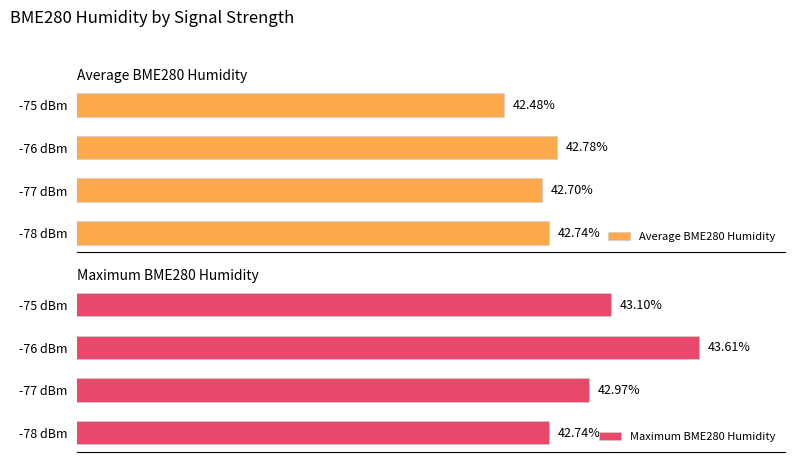

What is the minimum value shown in the chart?

42.5